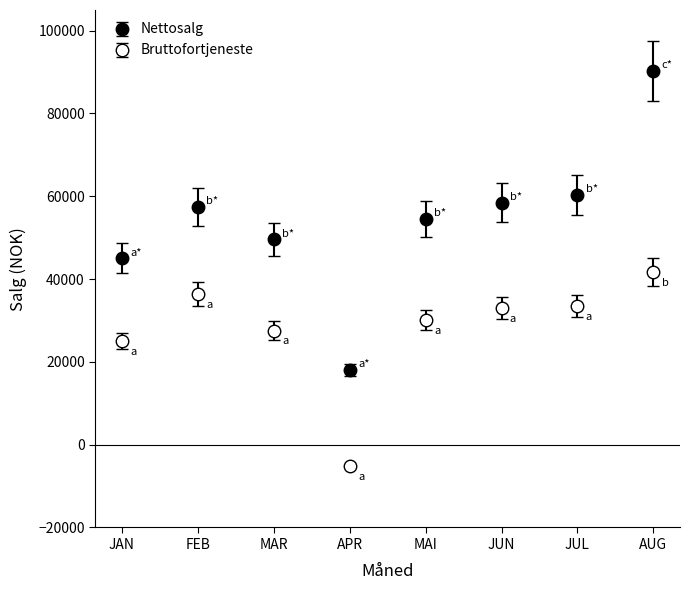

How many data points in Bruttofortjeneste are above 32964?

4